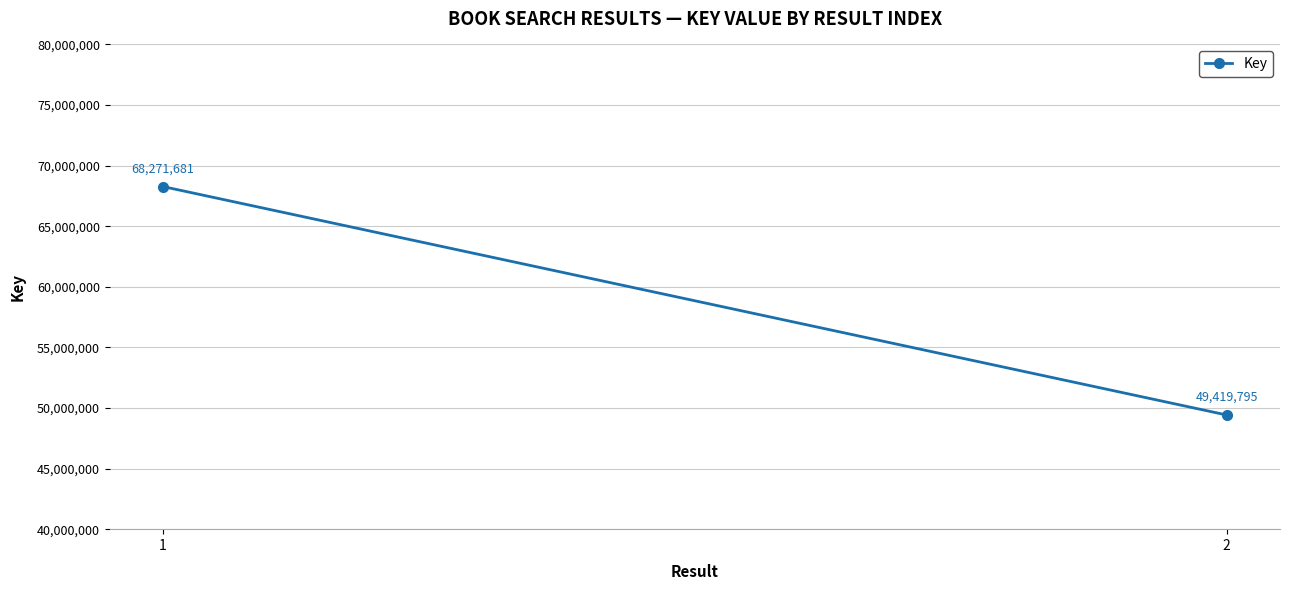

Rank the categories by value from highest to lowest.

1, 2